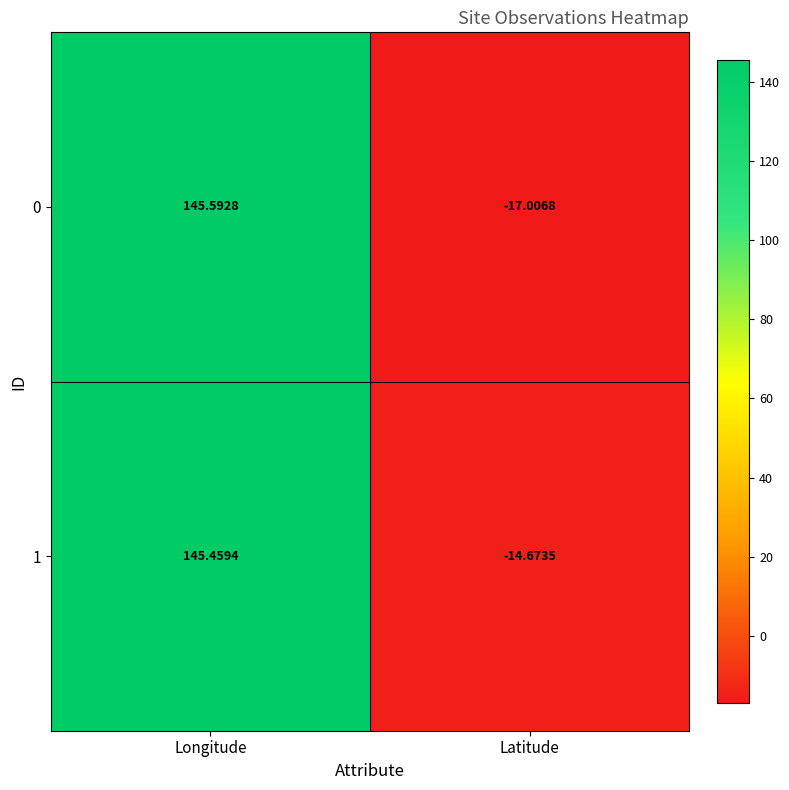

How many positive values does the 1 series have?

1